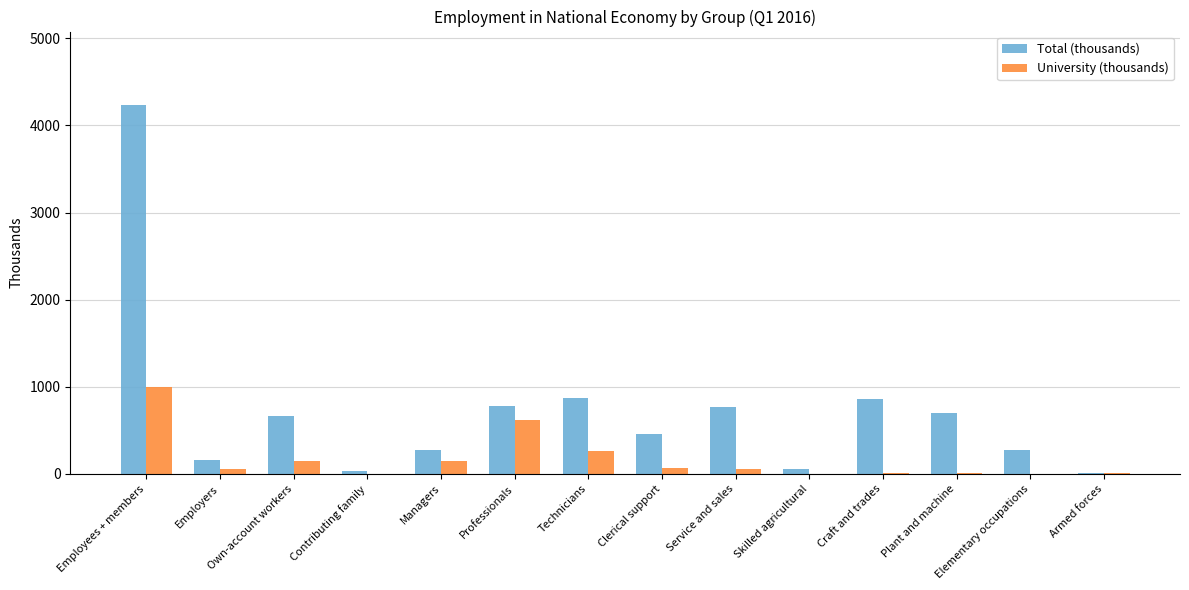

True or false: Total (thousands) has a value of 1308.0 at Service and sales.

False